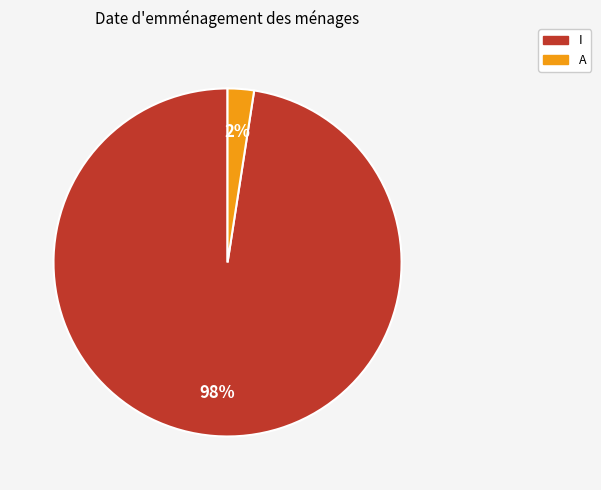

True or false: I accounts for 88% of the total.

False